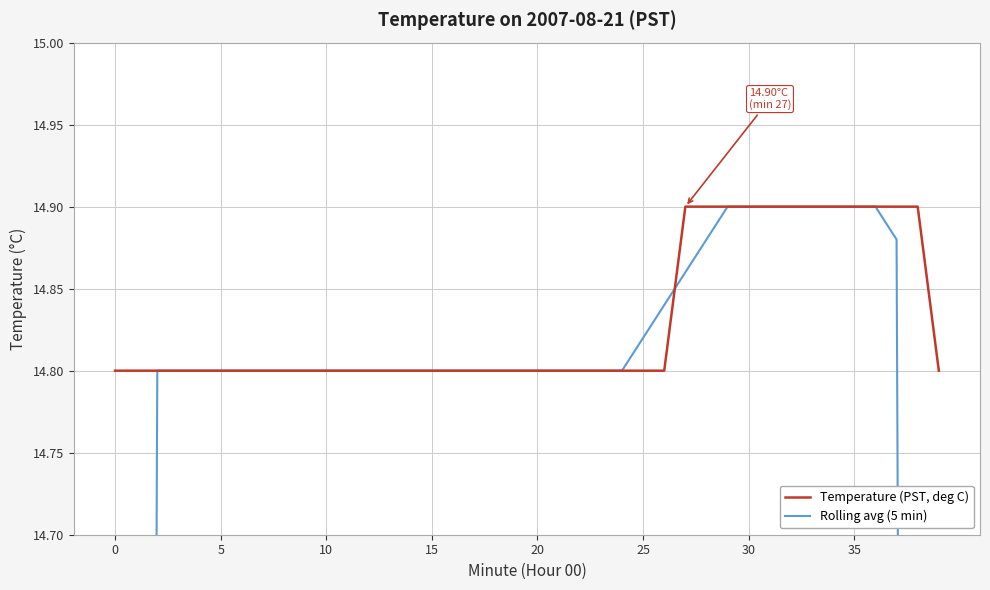

The value of Rolling avg (5 min) at 13 is 6.1. True or false?

False